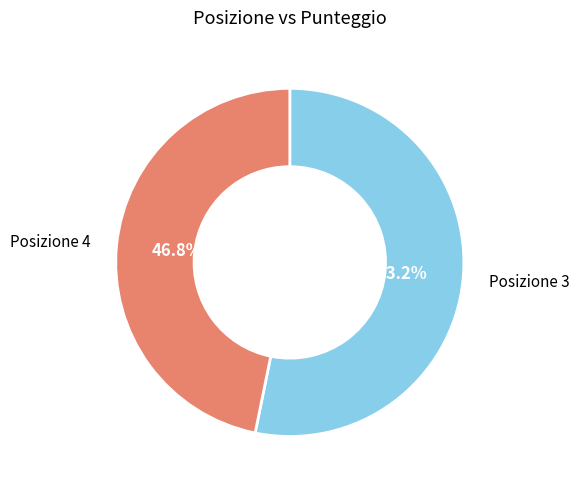

Is the sum of Posizione 3 and Posizione 4 greater than half?

Yes